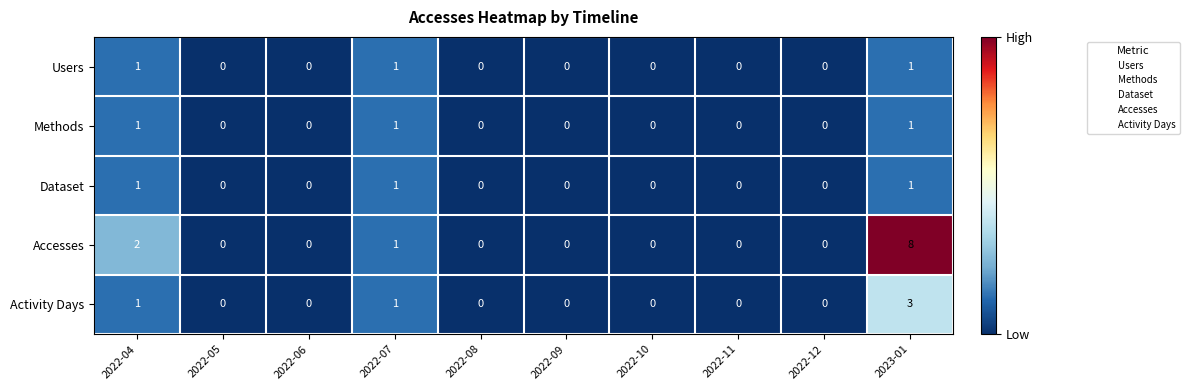

The value of Users at 2022-09 is 0. True or false?

True